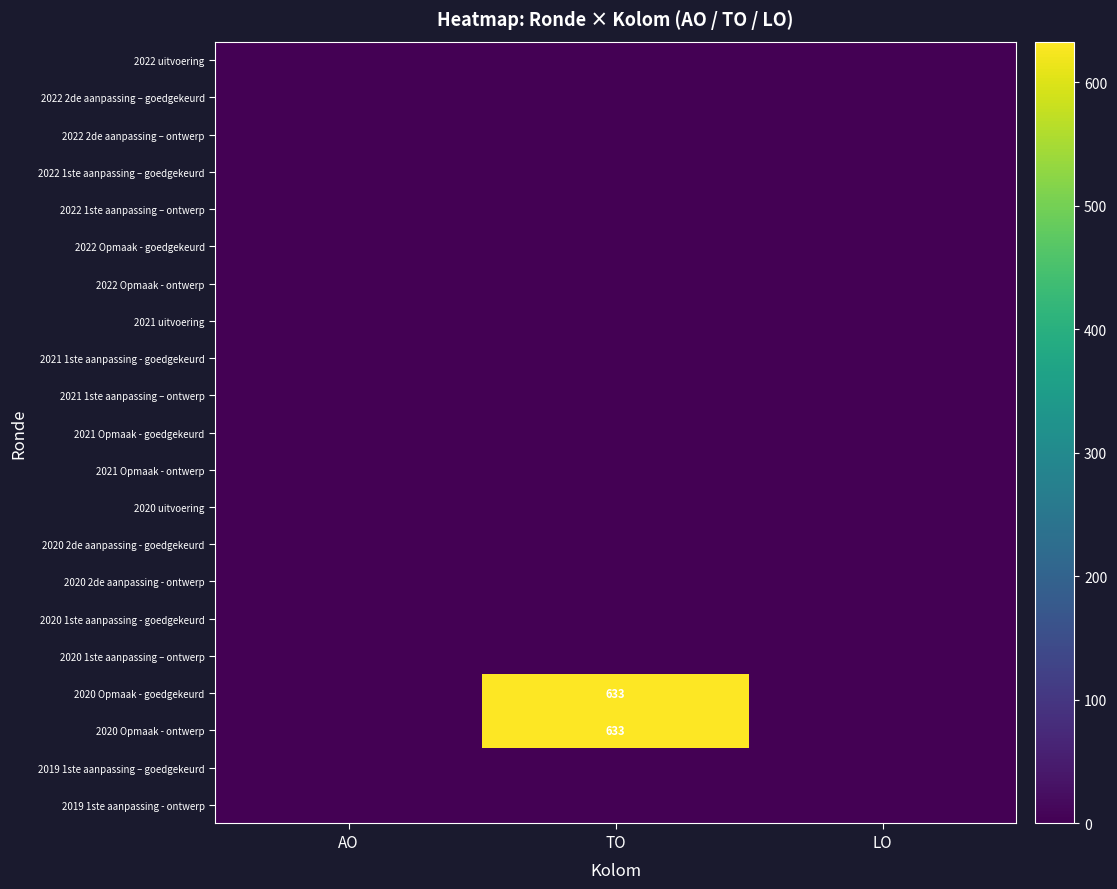

The value of 2020 Opmaak - goedgekeurd at TO is 901. True or false?

False